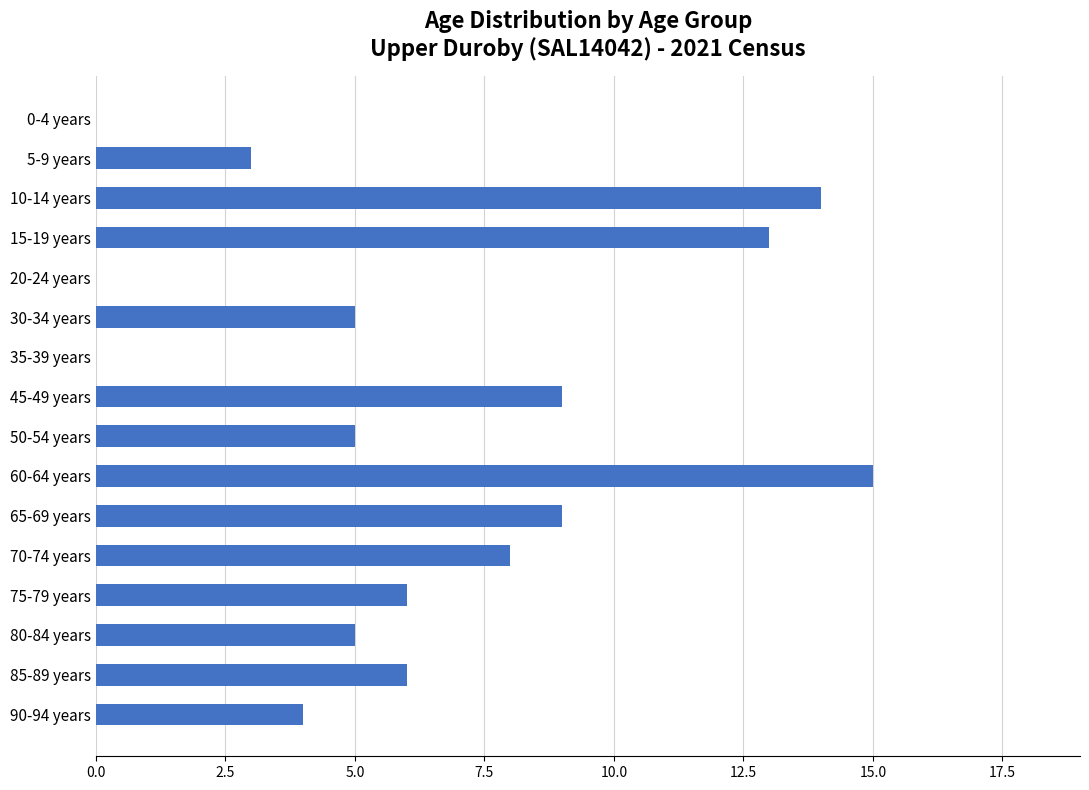

How many categories are shown in the chart?

16